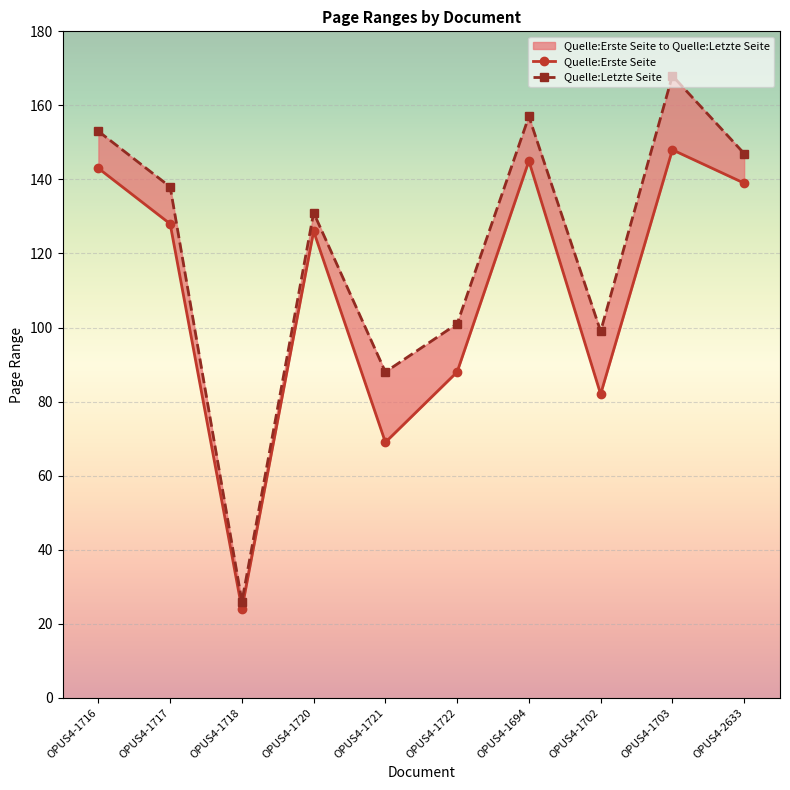

What is the difference between the Quelle:Letzte Seite values at OPUS4-1694 and OPUS4-1722?

56